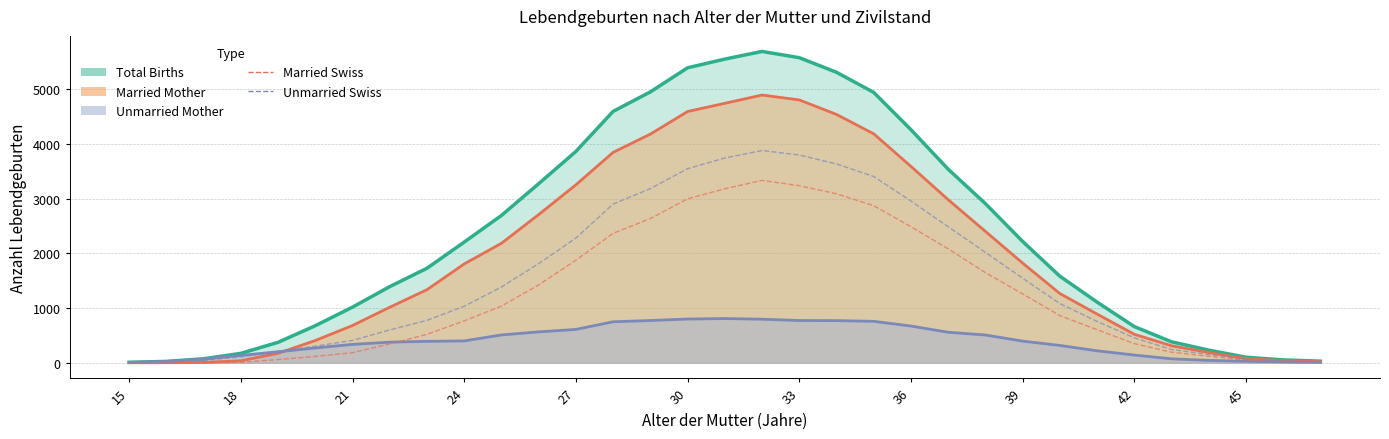

What is the sum of all Married Swiss values?

39765